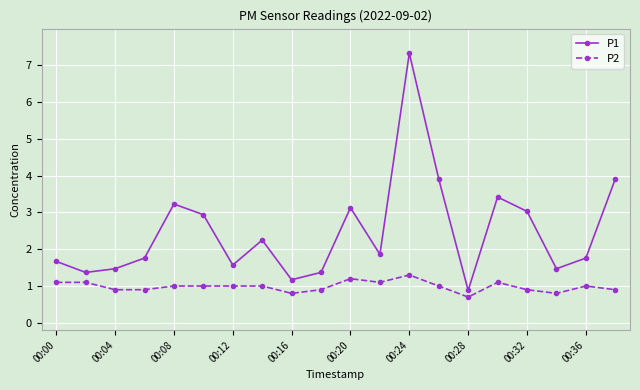

Is this an area chart (filled region under the line)?

No